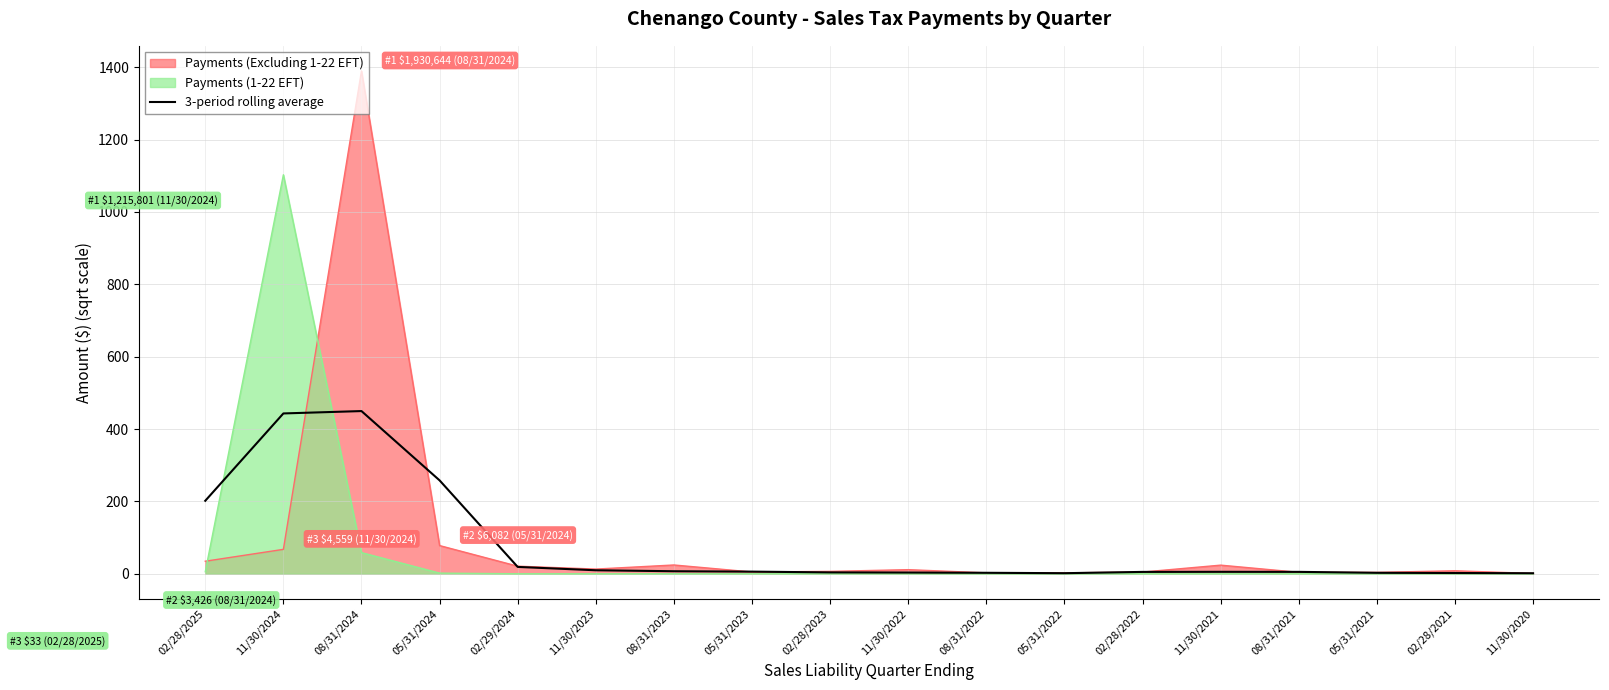

Between 02/28/2023 and 05/31/2023, which is larger?

05/31/2023